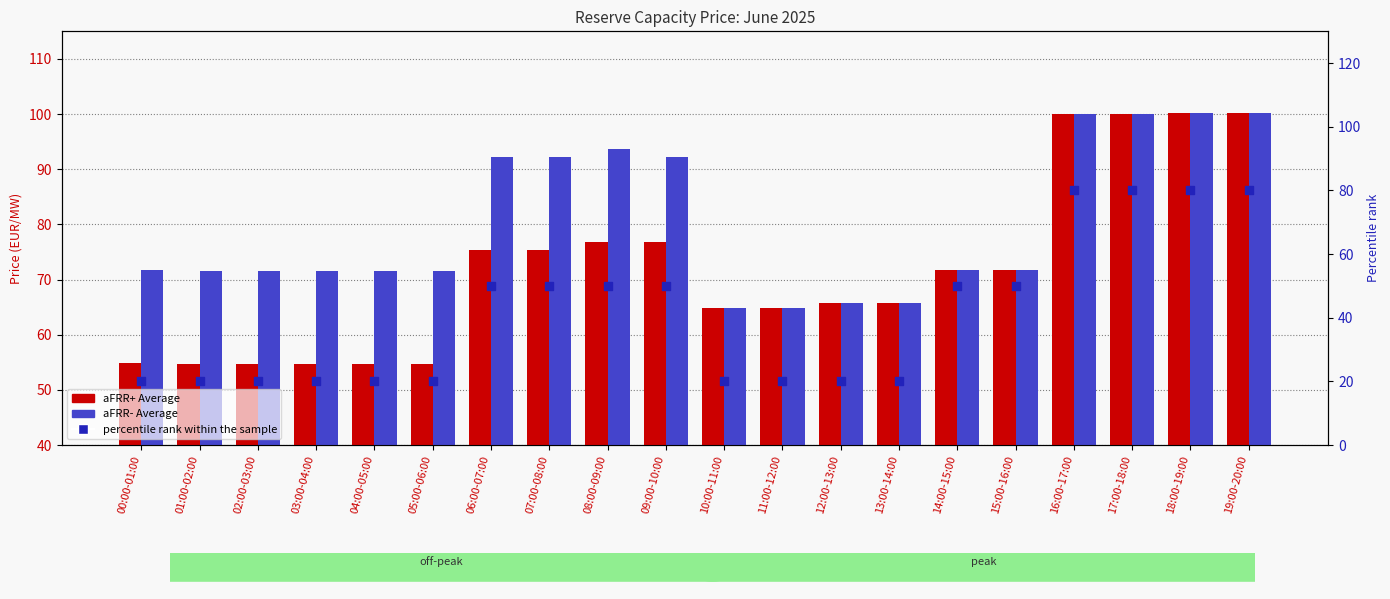

What are all the series names shown in the legend?

aFRR+ Average, aFRR- Average, percentile rank within the sample